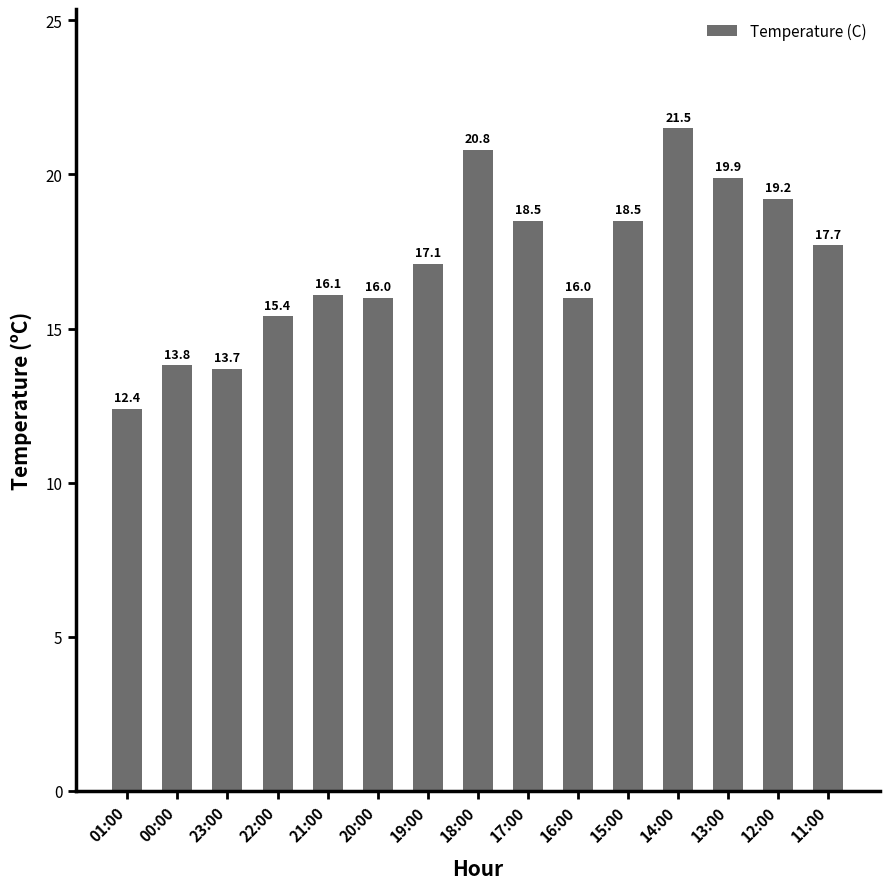

What is the difference between the maximum and minimum values?

9.1